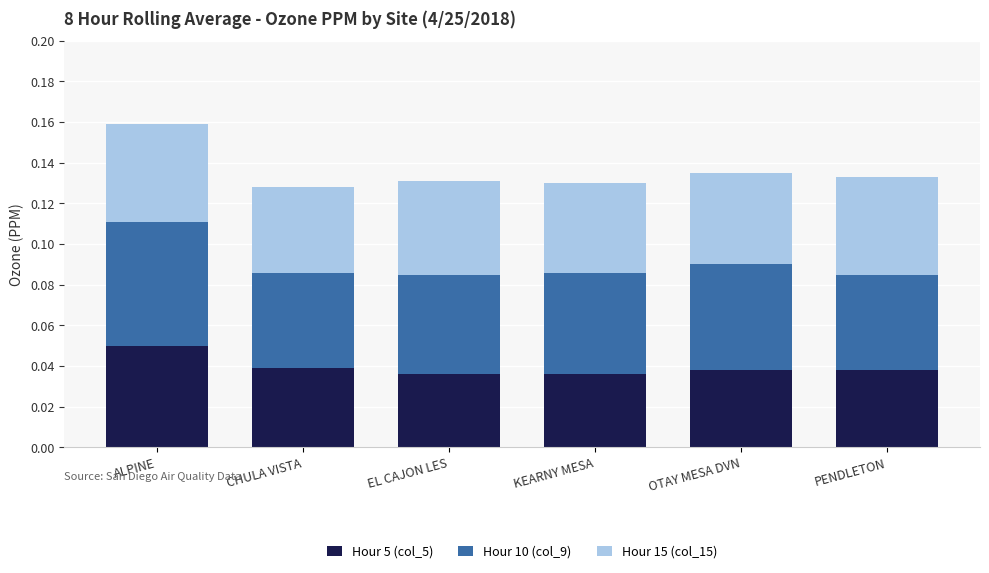

At which category is the sum across all series the highest?

ALPINE